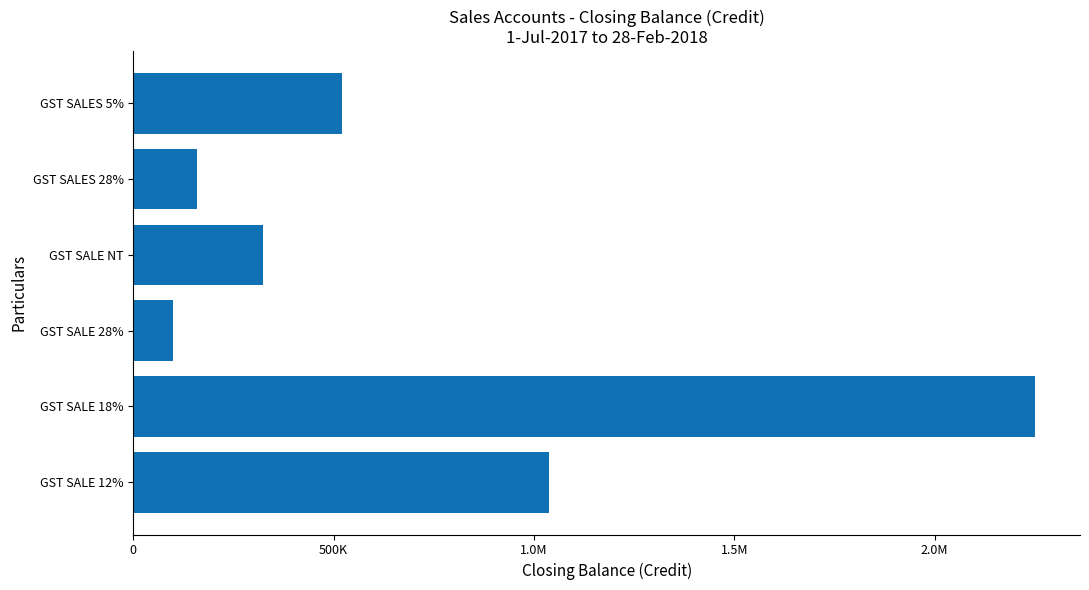

Are the bars horizontal?

Yes